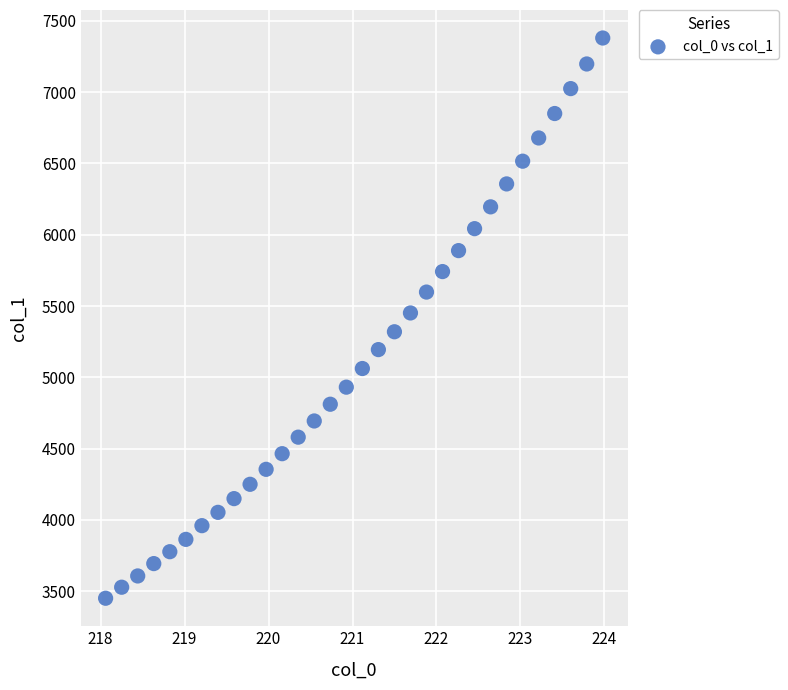

What is the range of X values (max minus min)?

5.9